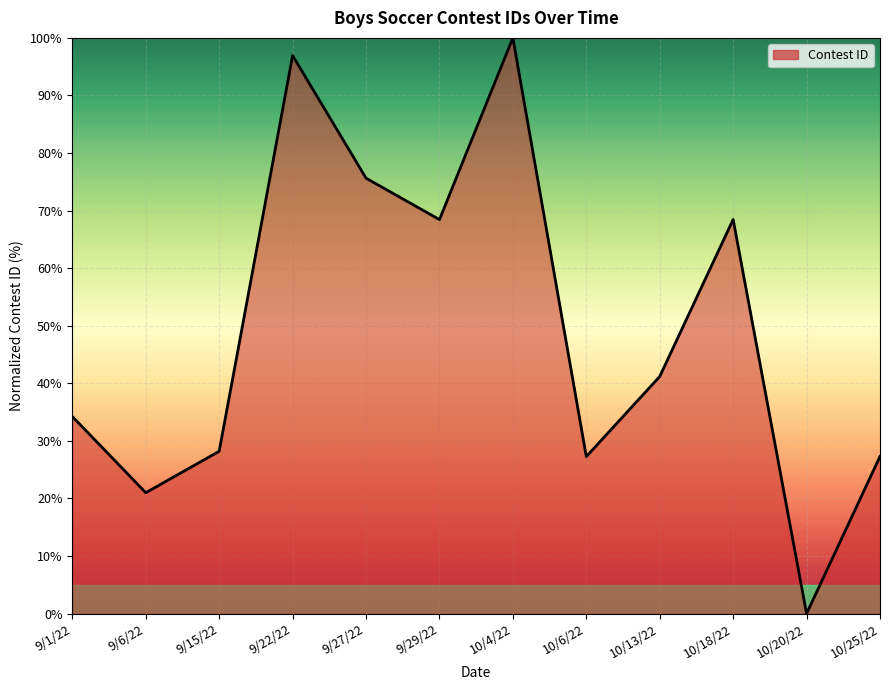

At which category does the chart reach its minimum across all series?

10/20/22